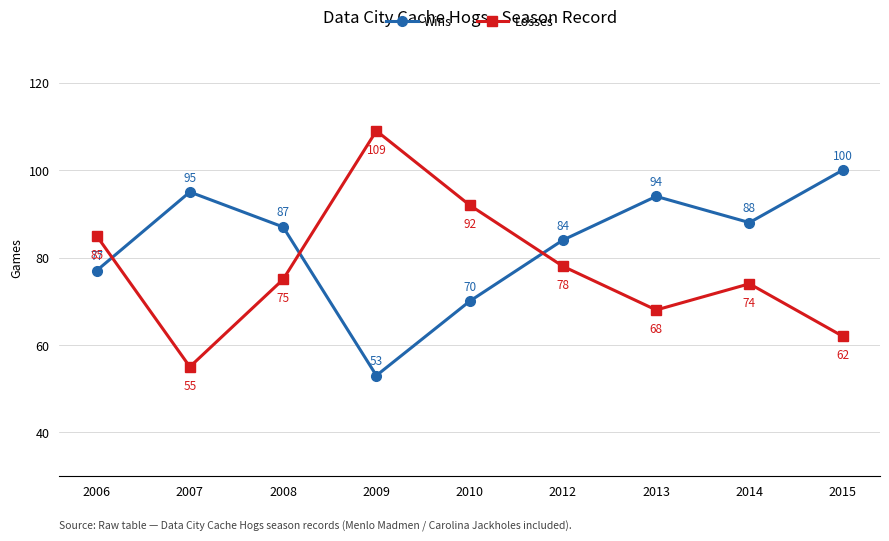

What is the spread (max minus min) of values at 2010?

22